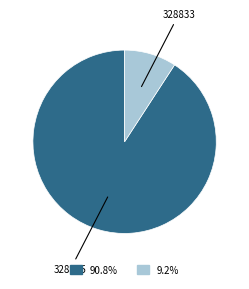

What is the largest slice in the pie chart?

328835